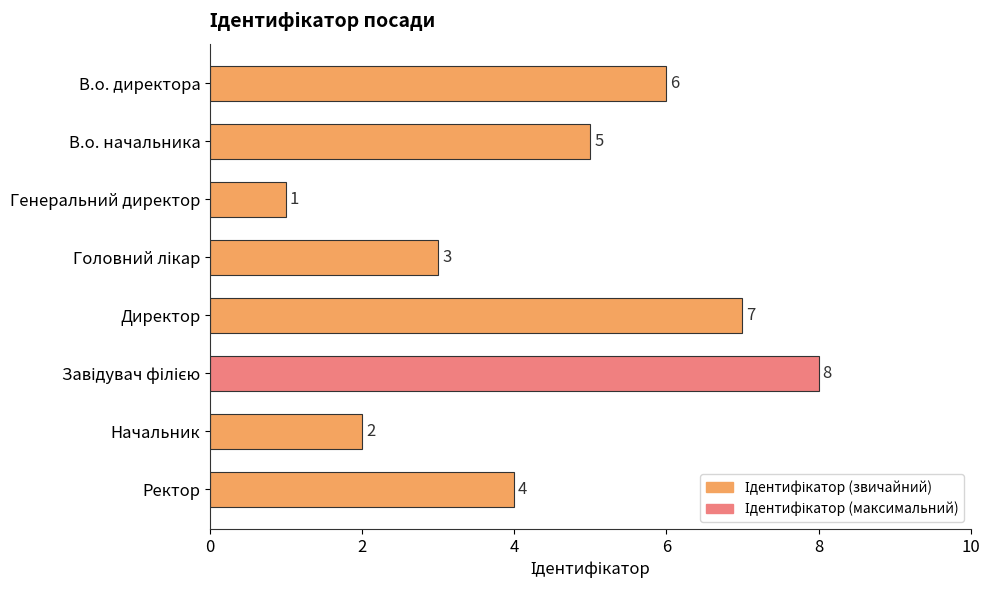

How many values are between 3 and 7?

5